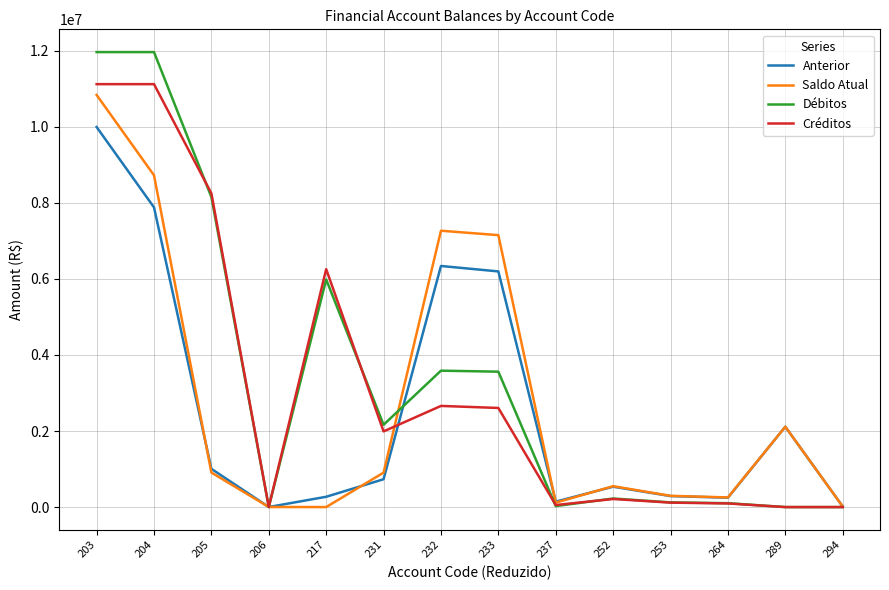

How many categories are shown in the chart?

14